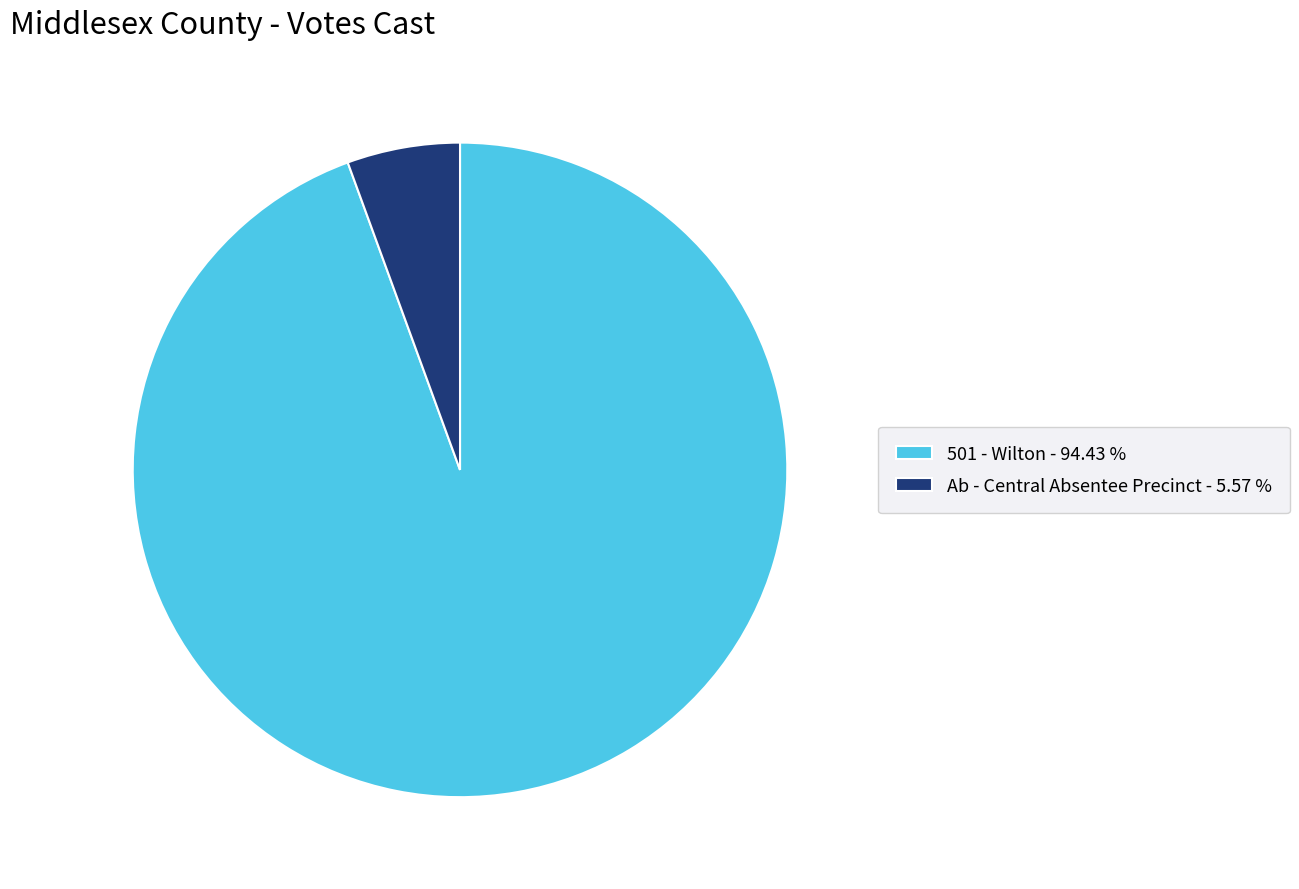

Is it true that Ab - Central Absentee Precinct is 6% of the pie?

True